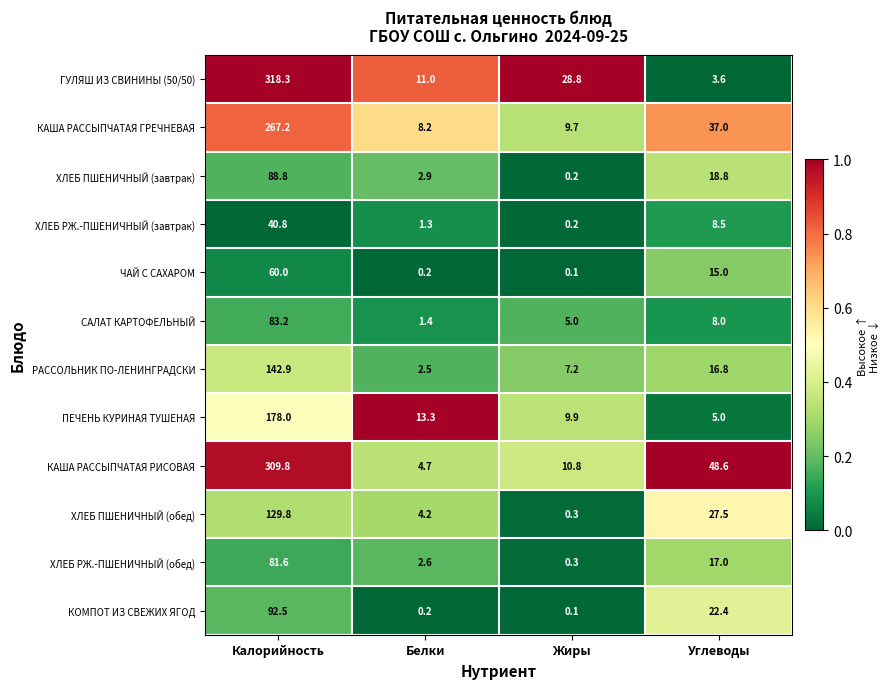

Where does the ХЛЕБ ПШЕНИЧНЫЙ (обед) series first go above 27?

Калорийность